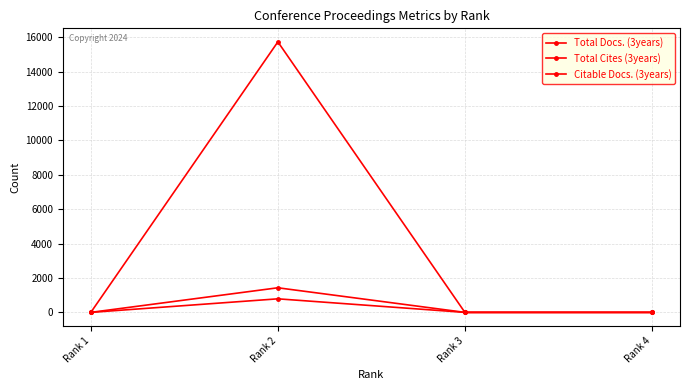

Does the chart have visible grid lines?

Yes